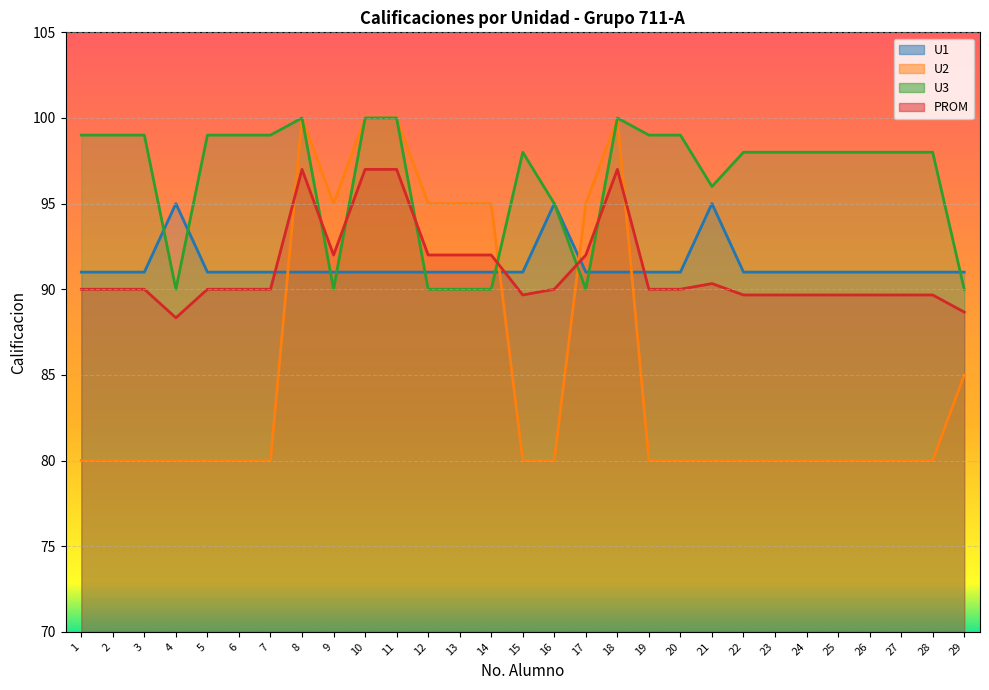

What is the highest value of the PROM series?

97.0